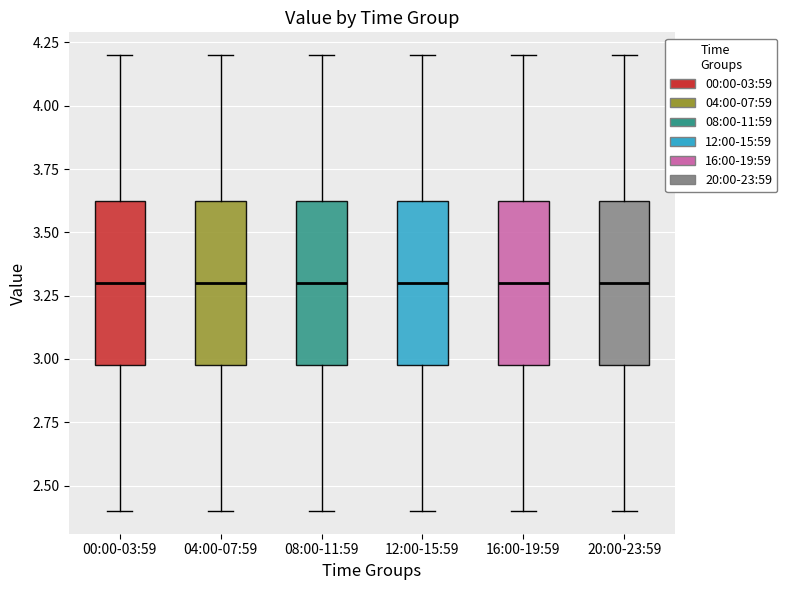

Where does the upper whisker of the box for 16:00-19:59 end on the y-axis? The values are not printed on the chart, so give them approximately, as read against the axis.

4.20